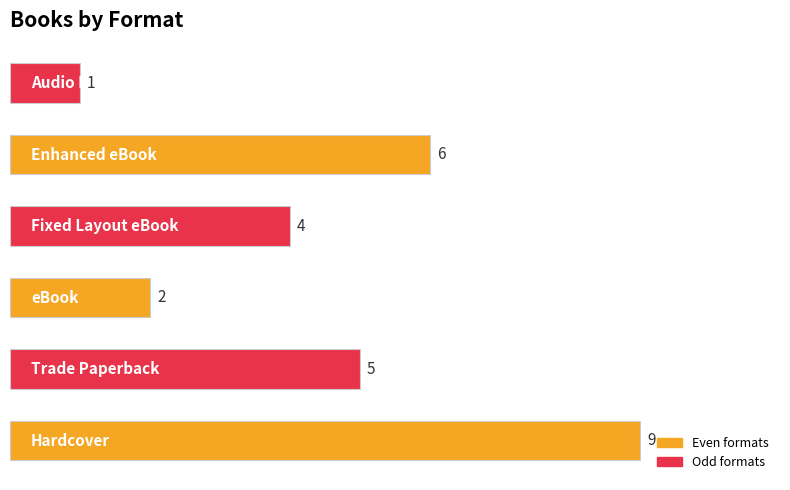

What is the maximum value shown in the chart?

9